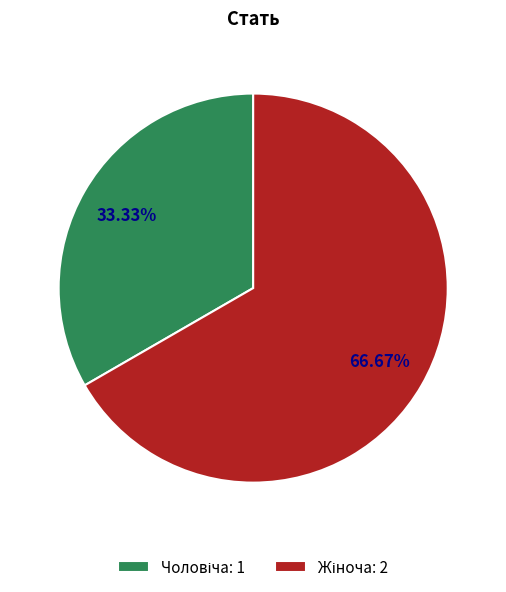

Is there a majority slice in this chart?

Yes